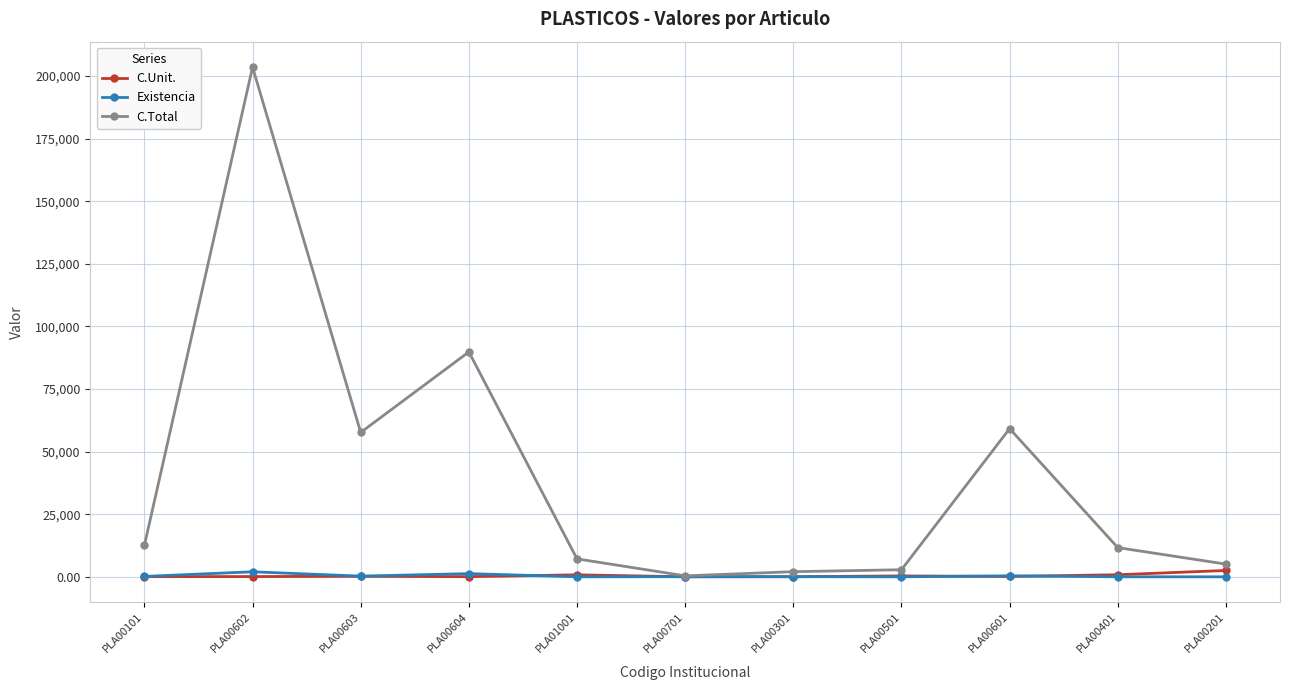

What is the sum of the C.Unit. values at PLA00601 and PLA00501?

502.0